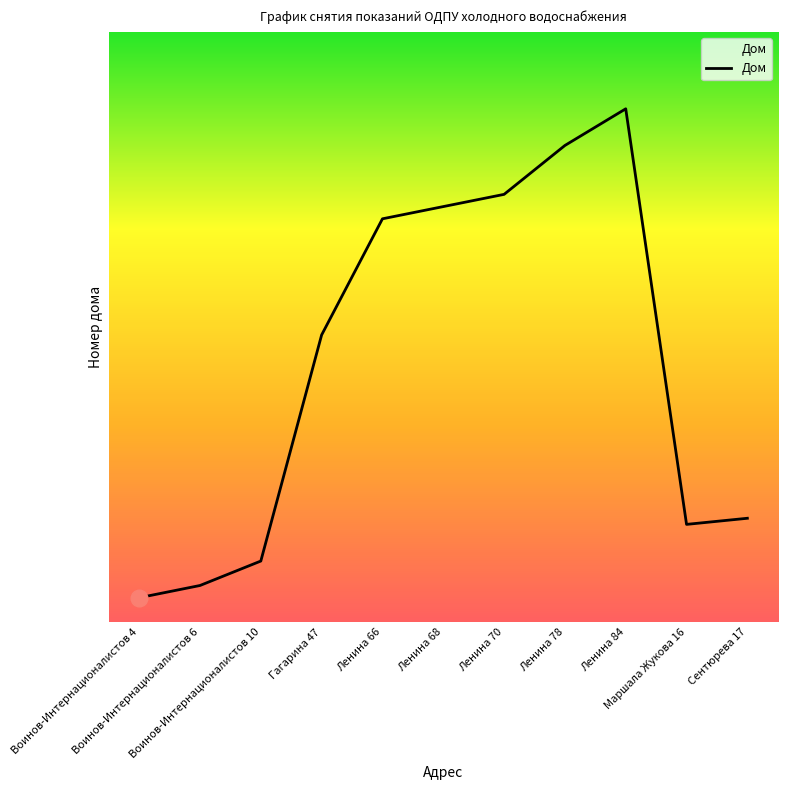

What is the value of the 1st point from the left?

4